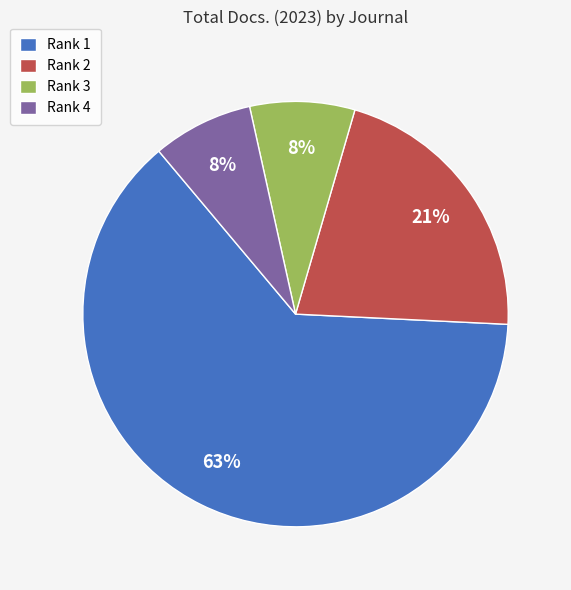

Approximately how many times larger is the value at Rank 4 compared to Rank 3?

1.0